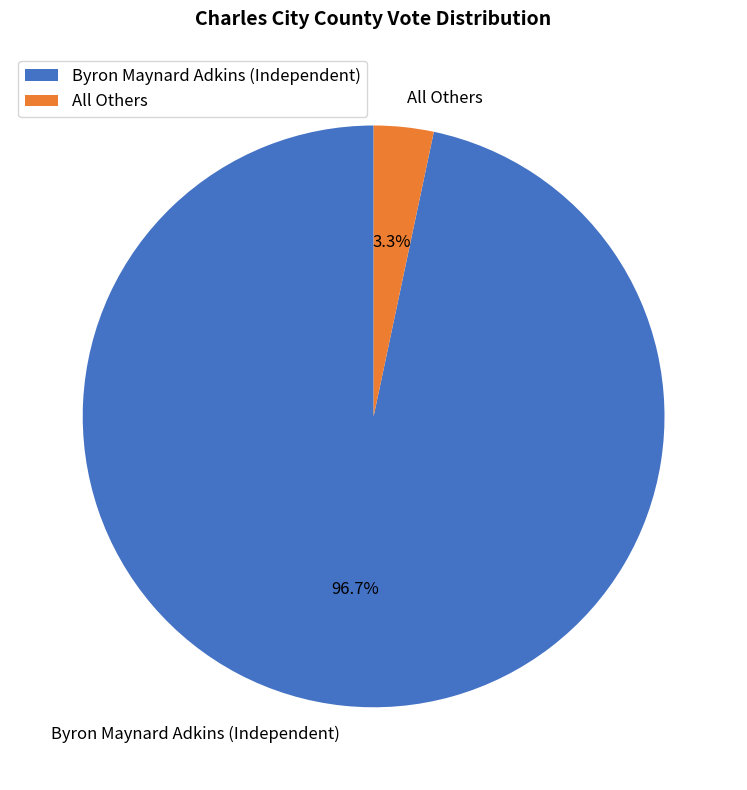

Which slice represents more than half of the pie?

Byron Maynard Adkins (Independent)